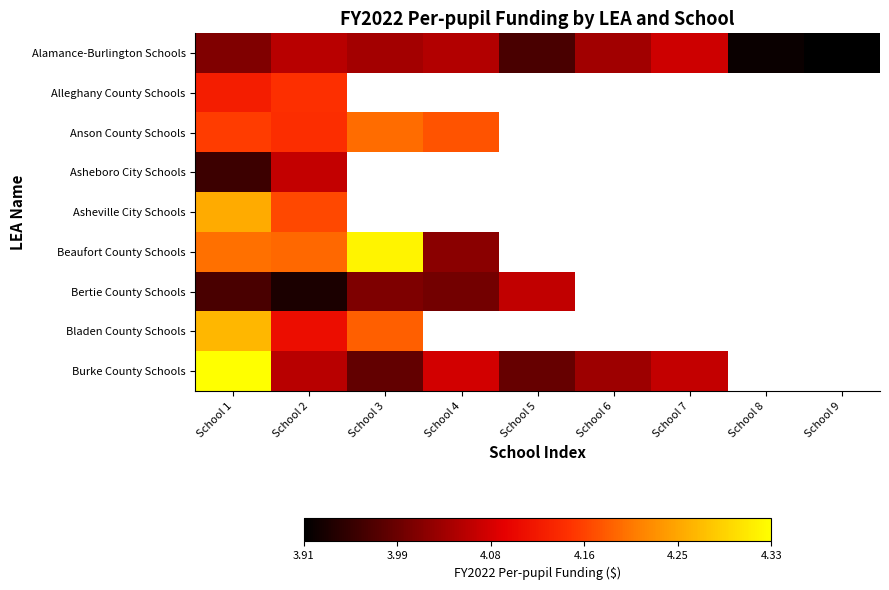

At which label is Bladen County Schools closest to 4?

School 2